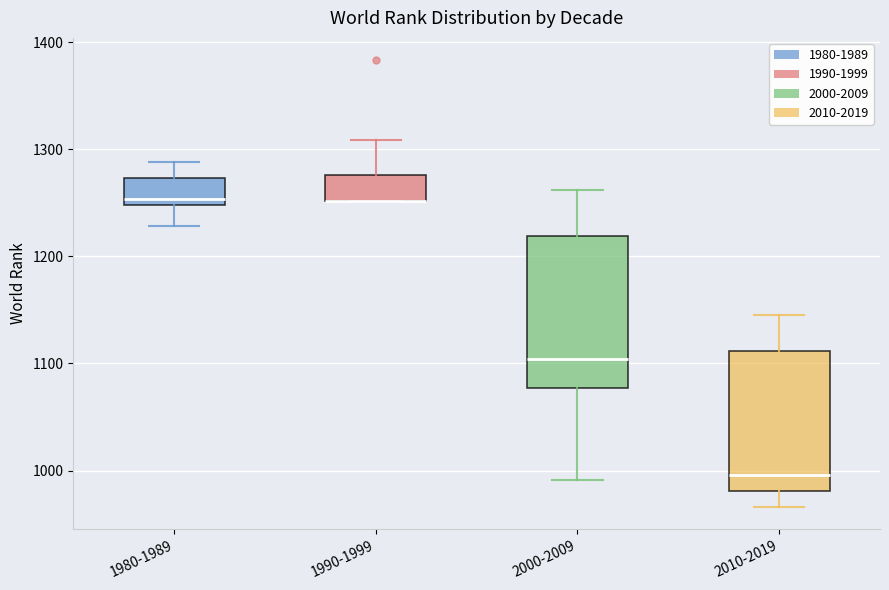

Where does the lower whisker of the box for 2000-2009 end on the y-axis? The values are not printed on the chart, so give them approximately, as read against the axis.

990